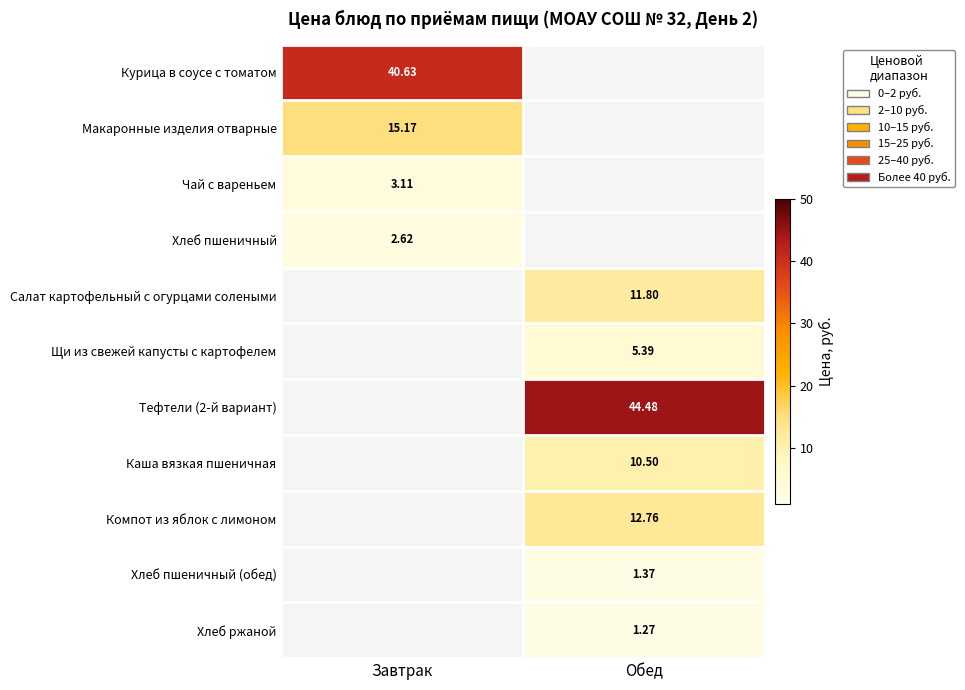

Is the value of Тефтели (2-й вариант) at Обед greater than the value of Компот из яблок с лимоном at Обед?

Yes